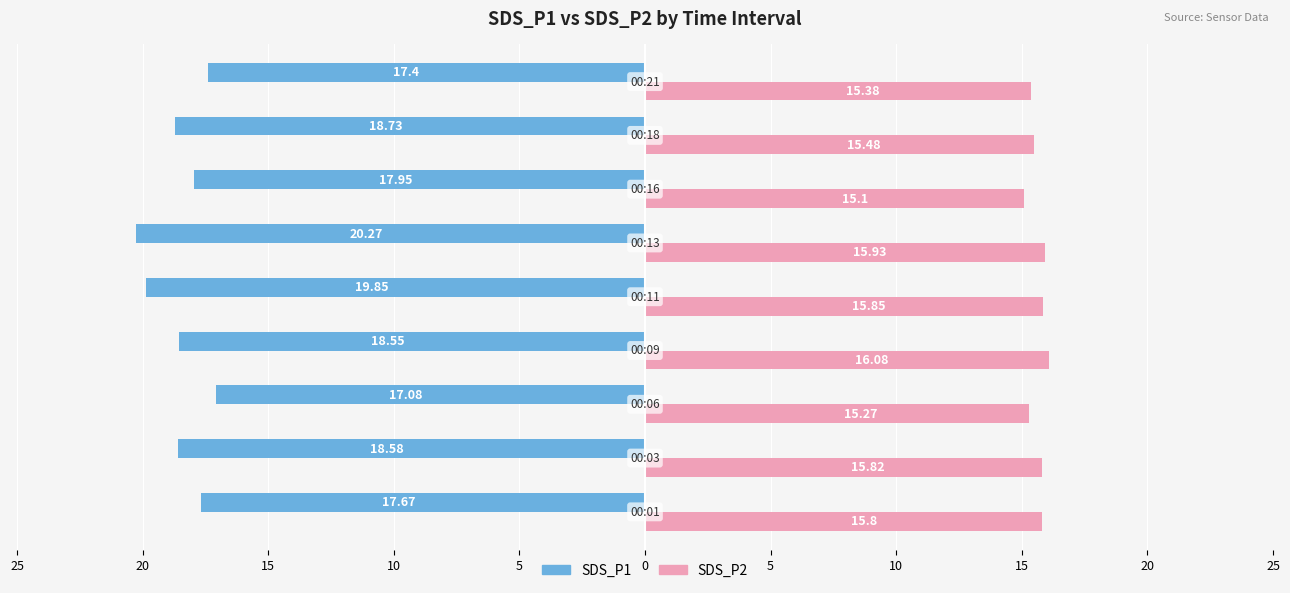

What is the difference between the maximum and minimum values in the SDS_P1 series?

3.2